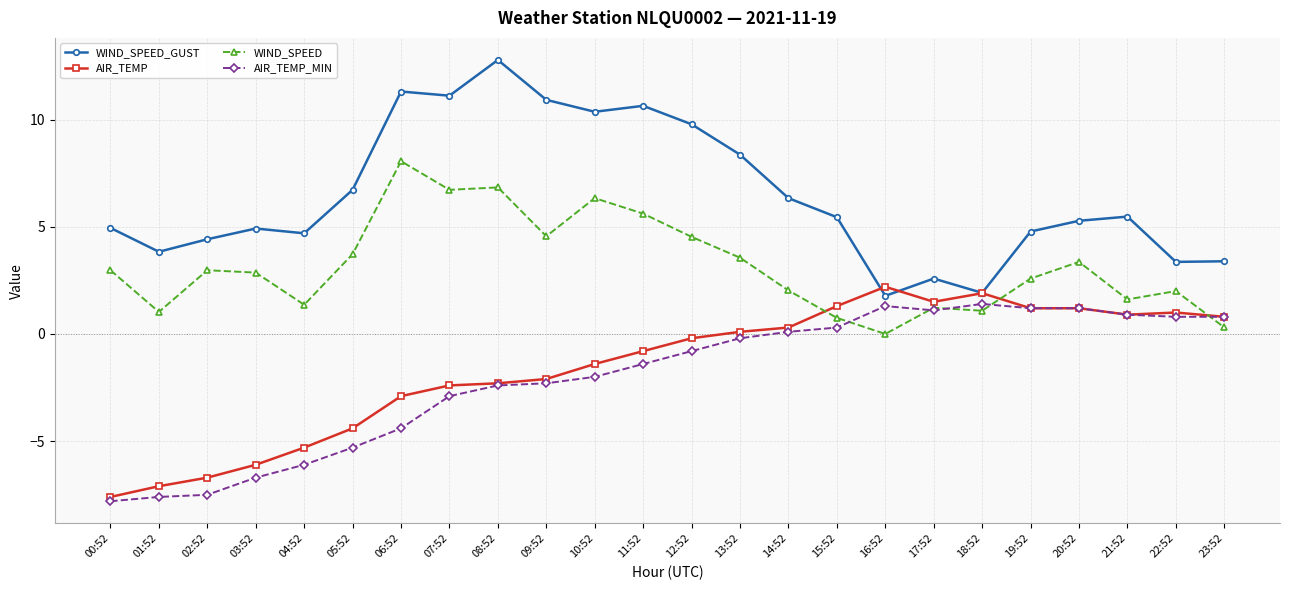

Which series has the largest total across all categories?

WIND_SPEED_GUST